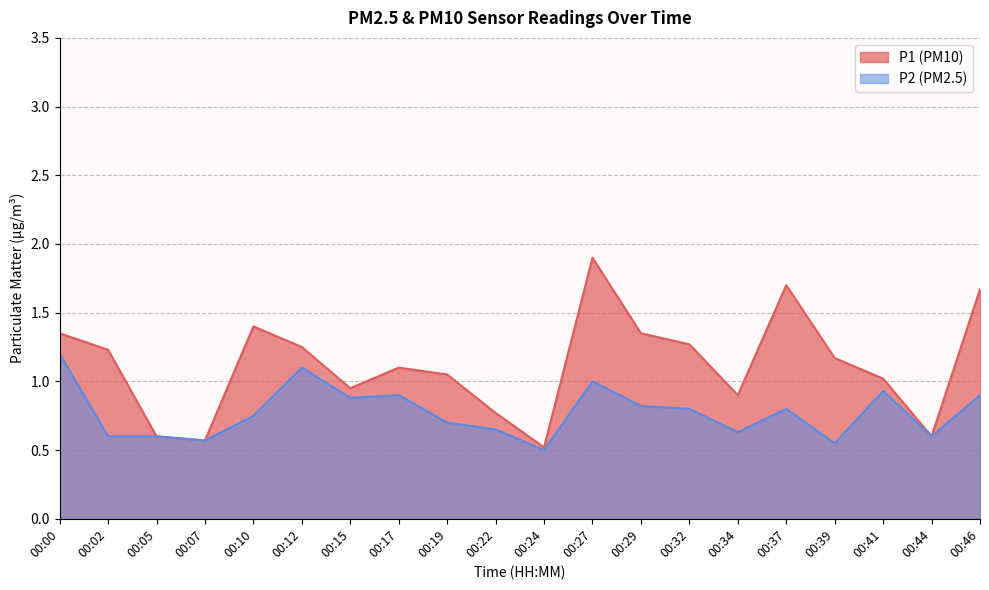

Reading right to left, list all the values displayed in this chart.

P1: 00:46=1.7	00:44=0.6	00:41=1.0	00:39=1.2	00:37=1.7	00:34=0.9	00:32=1.3	00:29=1.4	00:27=1.9	00:24=0.5	00:22=0.8	00:19=1.1	00:17=1.1	00:15=0.9	00:12=1.2	00:10=1.4	00:07=0.6	00:05=0.6	00:02=1.2	00:00=1.4
P2: 00:46=0.9	00:44=0.6	00:41=0.9	00:39=0.6	00:37=0.8	00:34=0.6	00:32=0.8	00:29=0.8	00:27=1.0	00:24=0.5	00:22=0.7	00:19=0.7	00:17=0.9	00:15=0.9	00:12=1.1	00:10=0.8	00:07=0.6	00:05=0.6	00:02=0.6	00:00=1.2